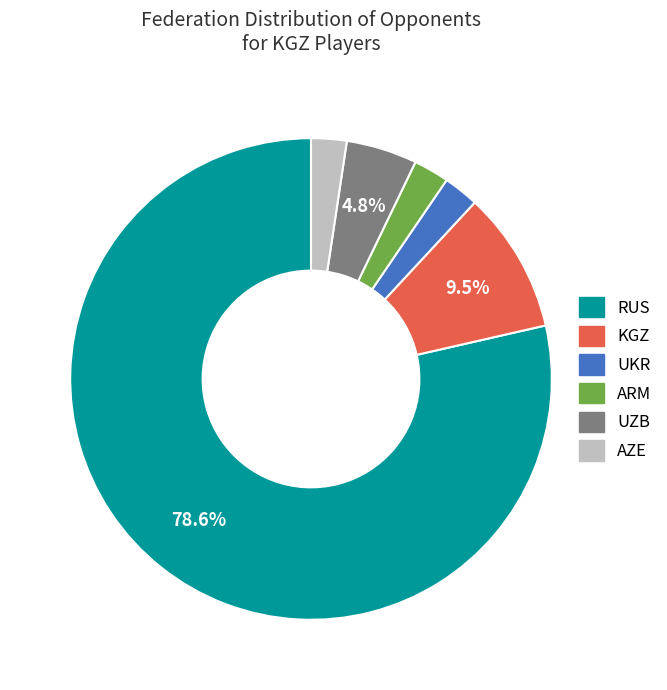

To the nearest percent, what portion does UKR represent?

2%